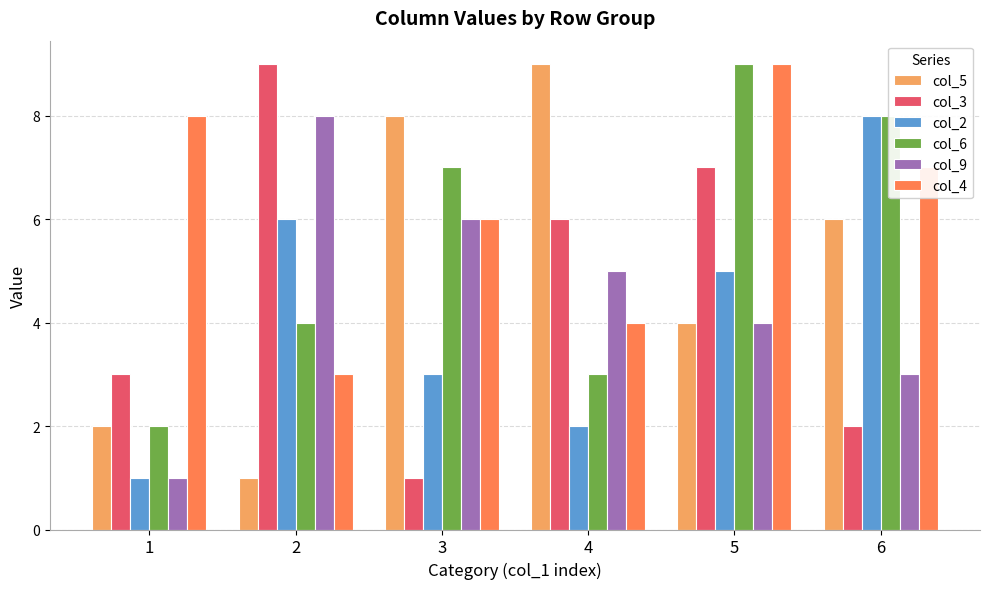

At which category is the sum across all series the highest?

5